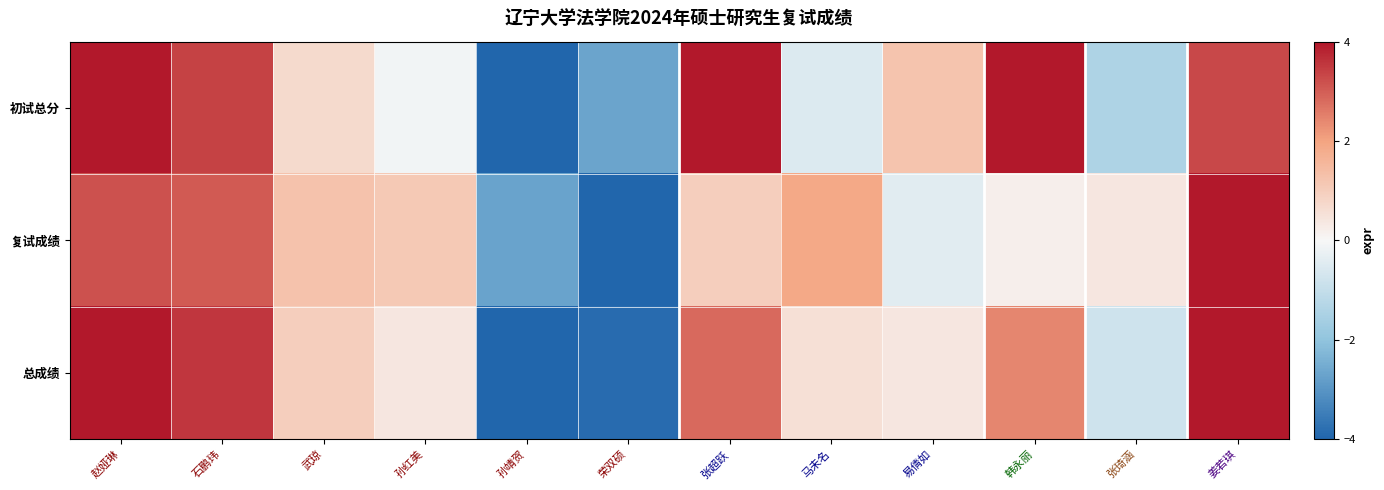

List the series in order of their peak value, lowest first.

初试总分, 复试成绩, 总成绩